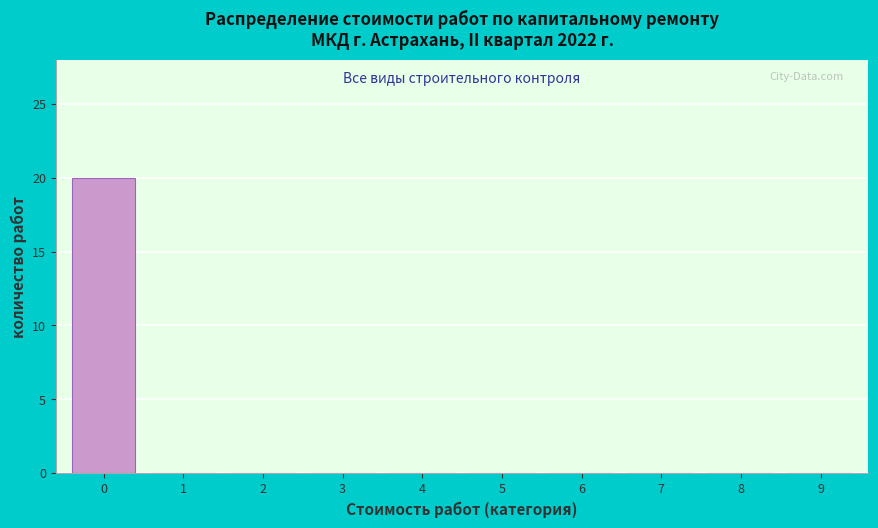

Reading left to right, list all the values displayed in this chart.

0=20	1=0	2=0	3=0	4=0	5=0	6=0	7=0	8=0	9=0